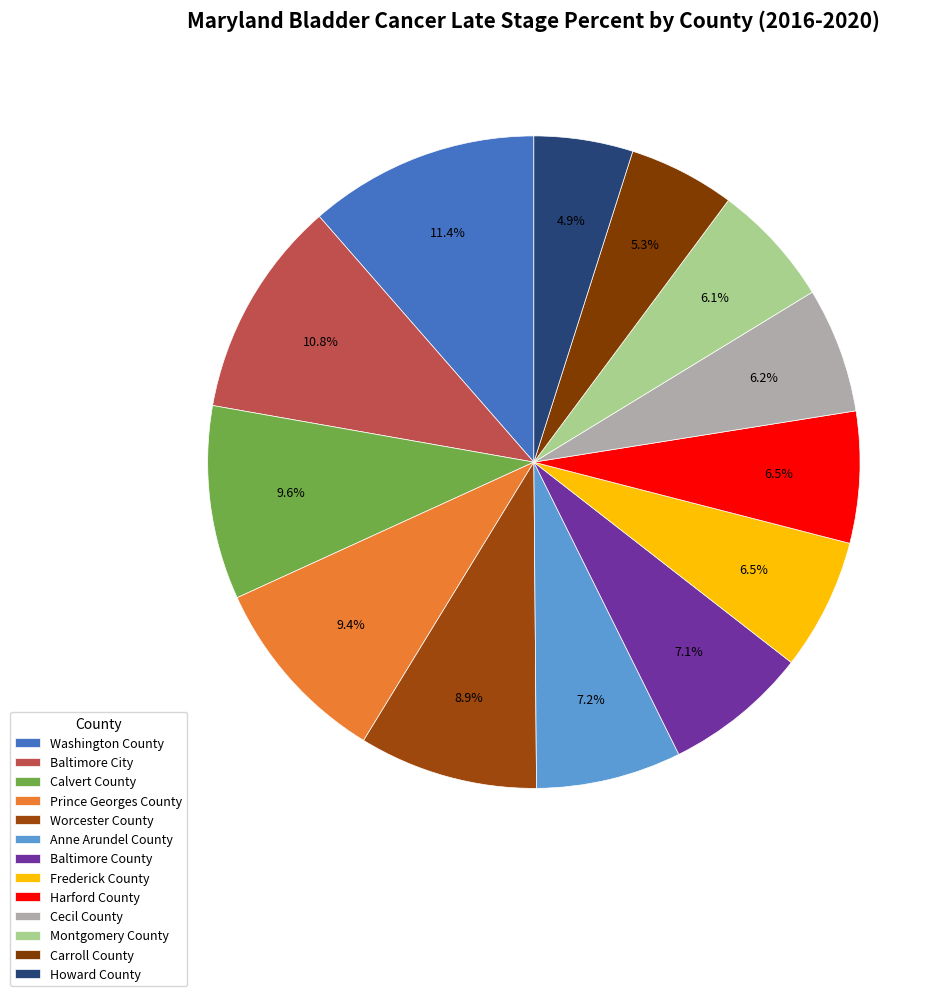

The Carroll County slice represents 1% of the pie. True or false?

False